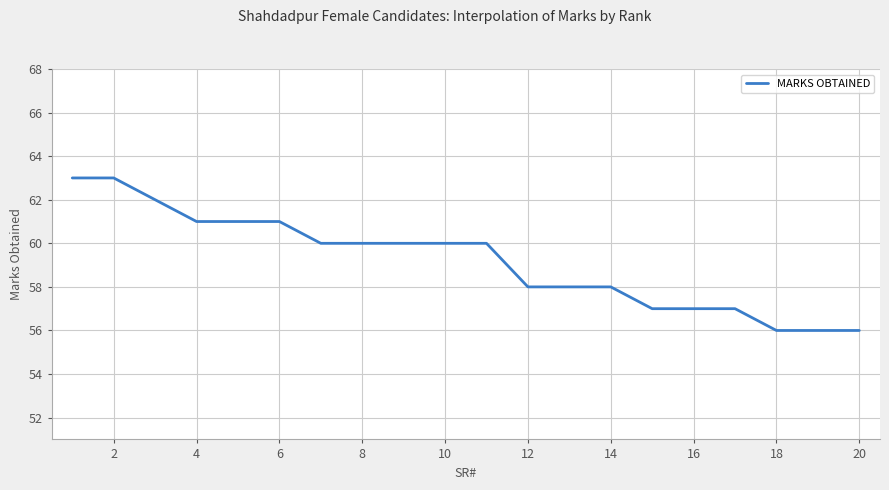

What is the minimum value shown in the chart?

56